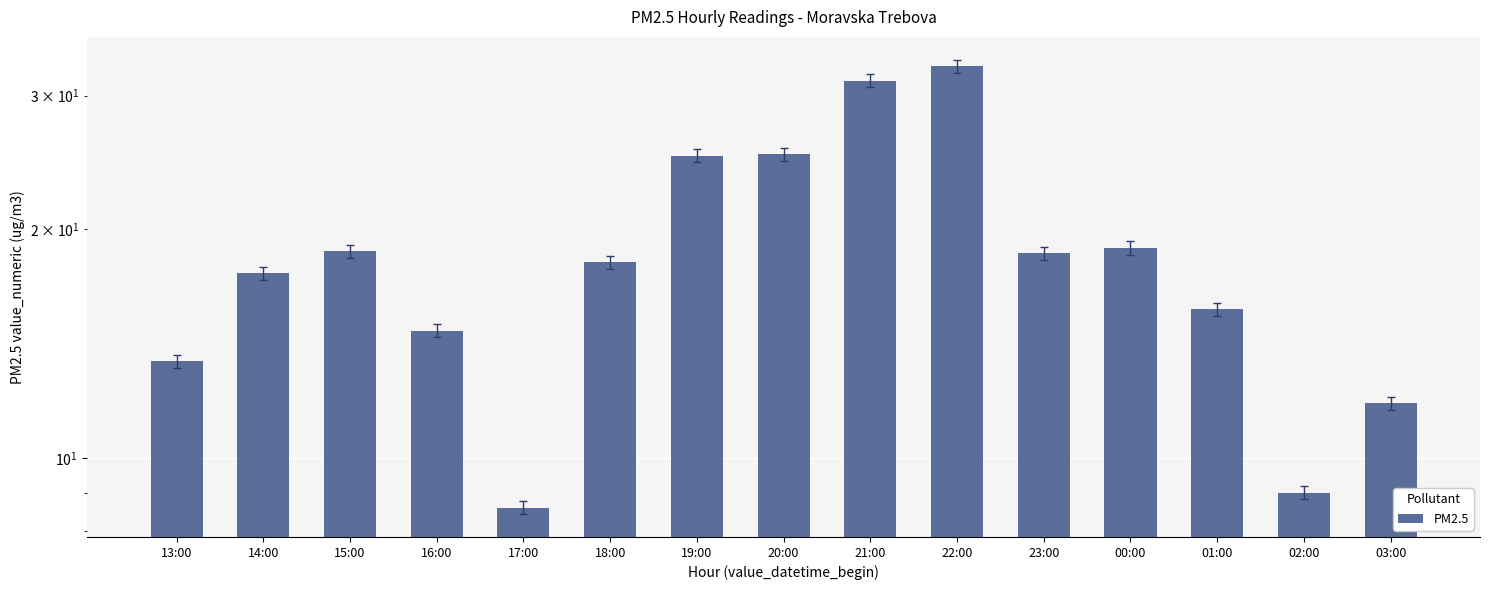

Where is the data nearest to the value 20?

00:00